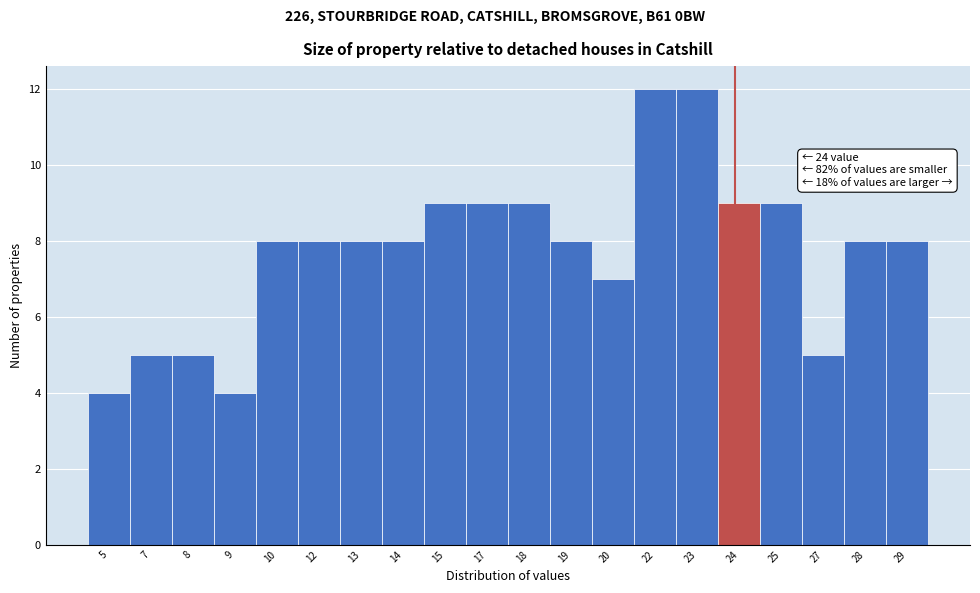

Reading left to right, list all the values displayed in this chart.

5=4	7=5	8=5	9=4	10=8	12=8	13=8	14=8	15=9	17=9	18=9	19=8	20=7	22=12	23=12	24=9	25=9	27=5	28=8	29=8